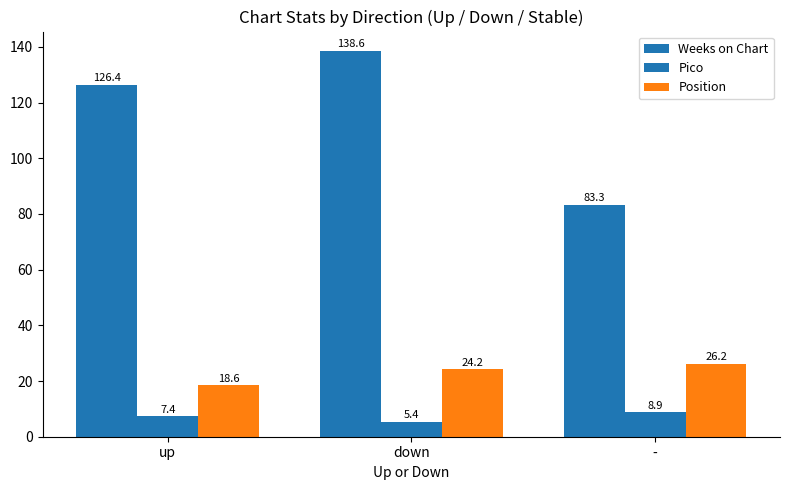

What is the label of the 2nd bar from the left?

down